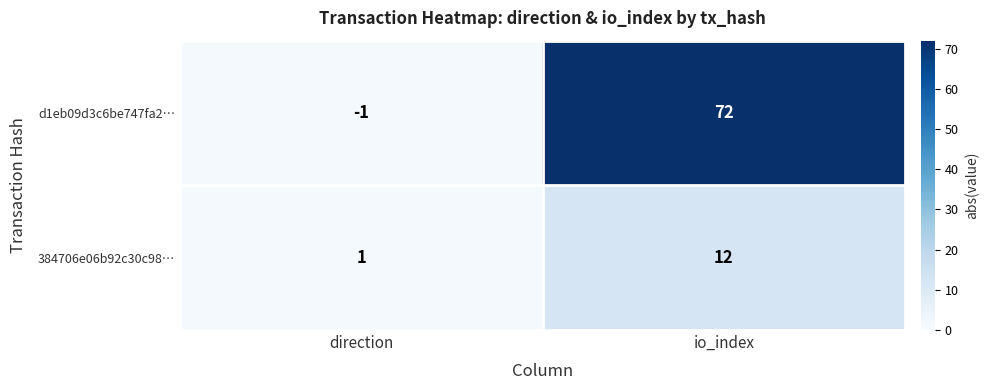

At which label is 384706e06b92c30c98… closest to 6?

direction